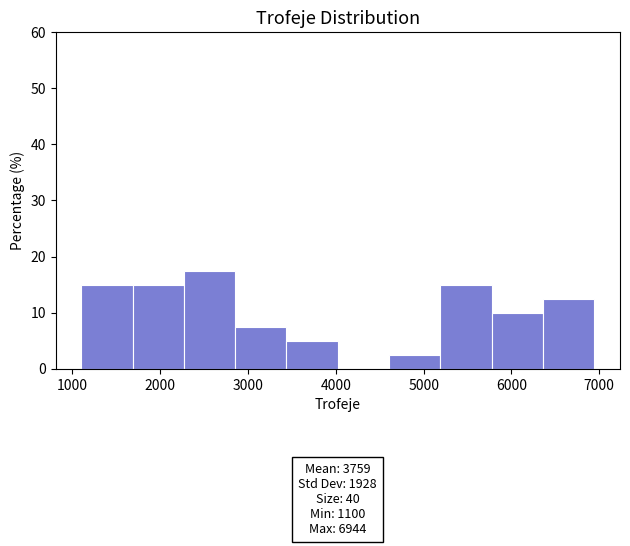

Which range on the x-axis has the tallest bar?

2300 to 2900